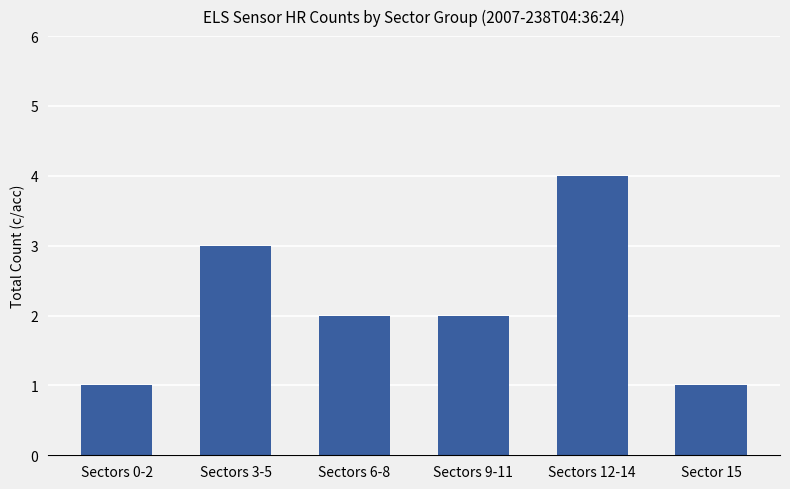

How many distinct data groups are displayed?

1